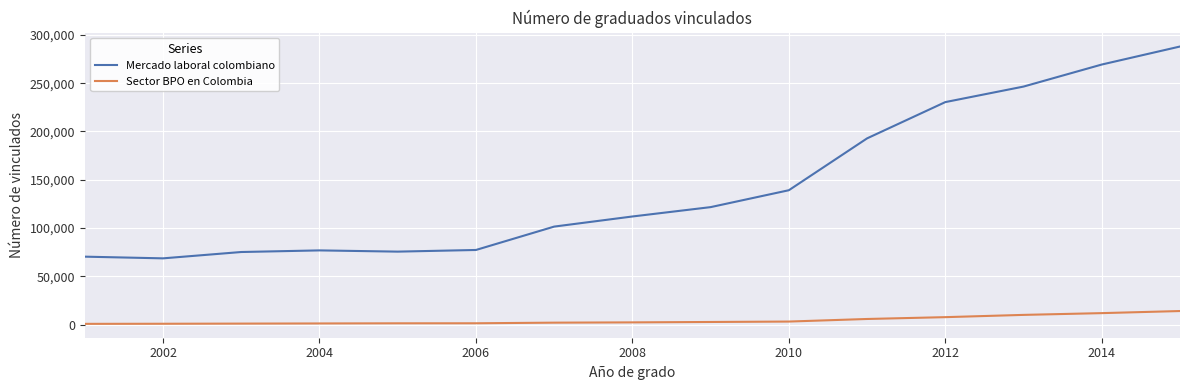

Which series has the largest total across all categories?

Mercado laboral colombiano